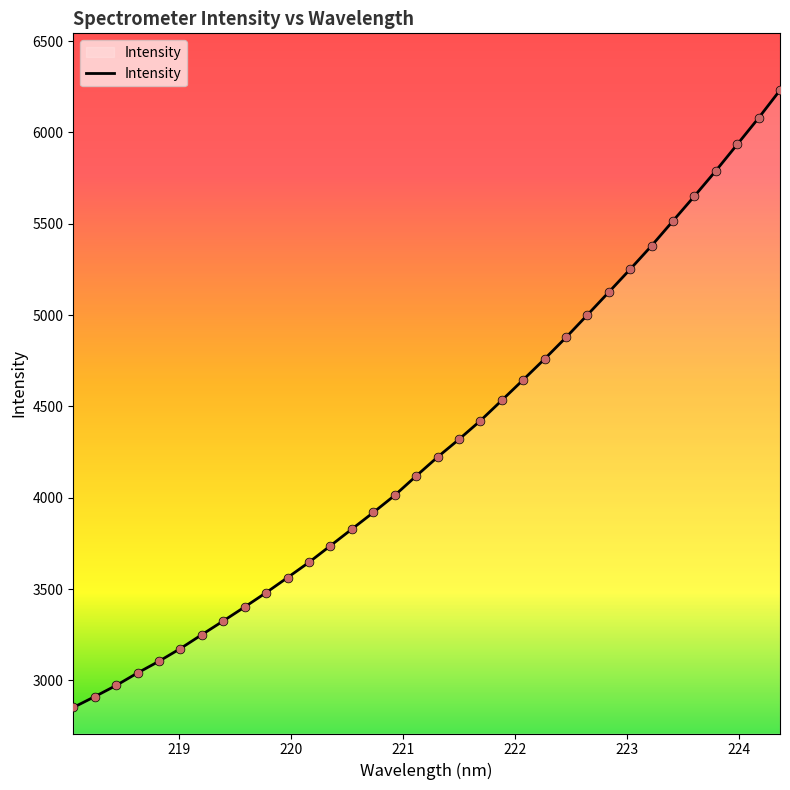

What is the minimum value shown in the chart?

2851.4